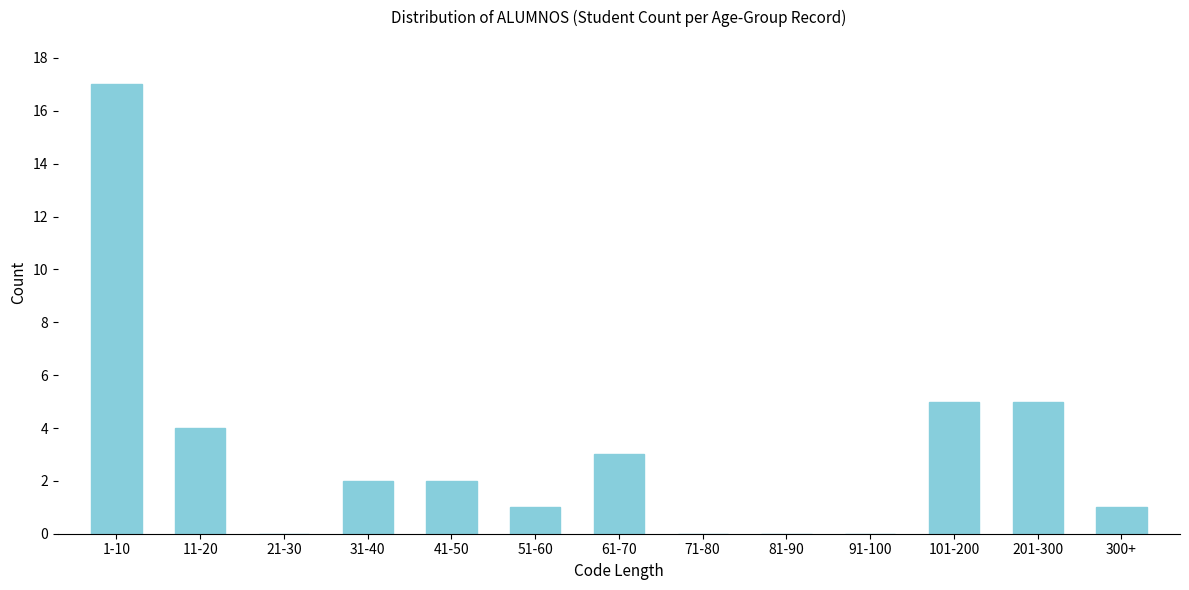

Reading left to right, transcribe all the data shown in this chart.

1-10=17	11-20=4	21-30=0	31-40=2	41-50=2	51-60=1	61-70=3	71-80=0	81-90=0	91-100=0	101-200=5	201-300=5	300+=1